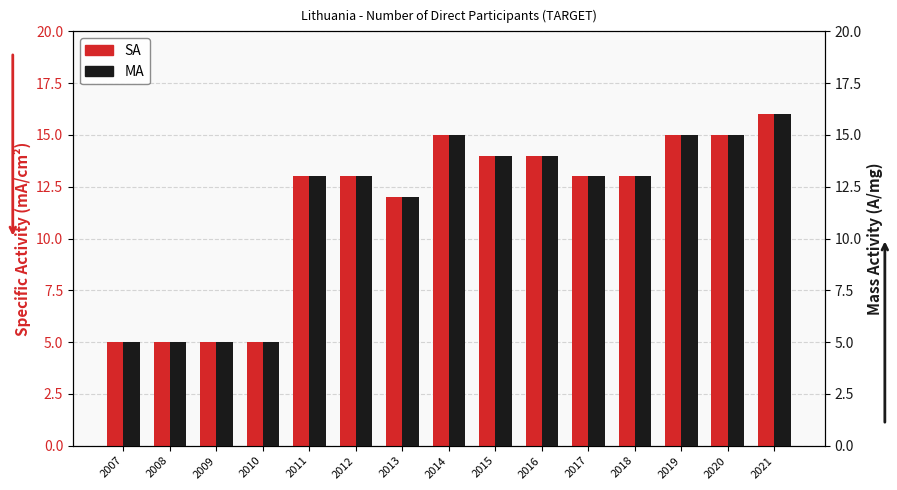

Which category has the lowest value in the MA series?

2007